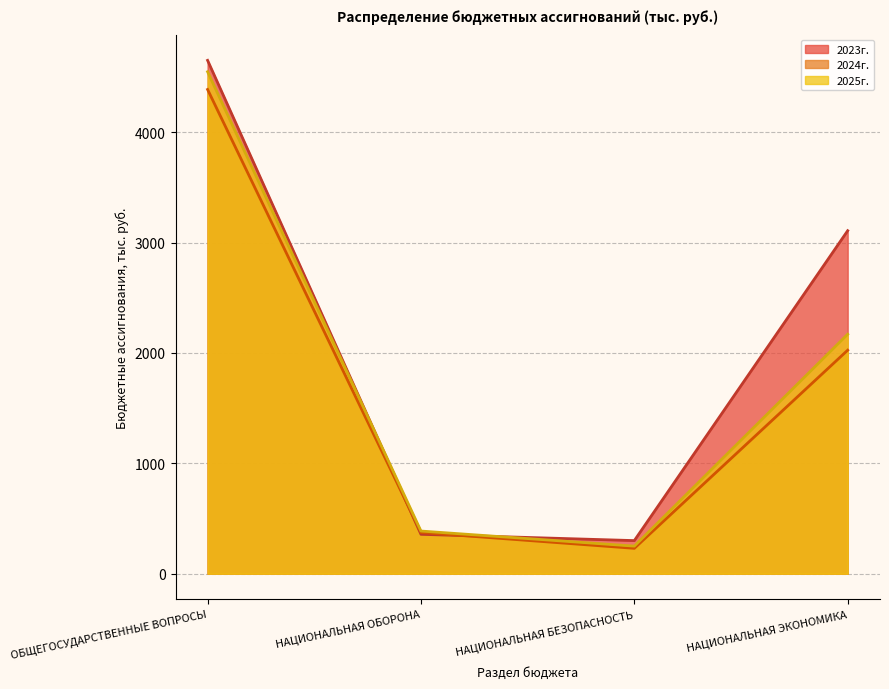

How many data points in 2023г. are above 3107?

2